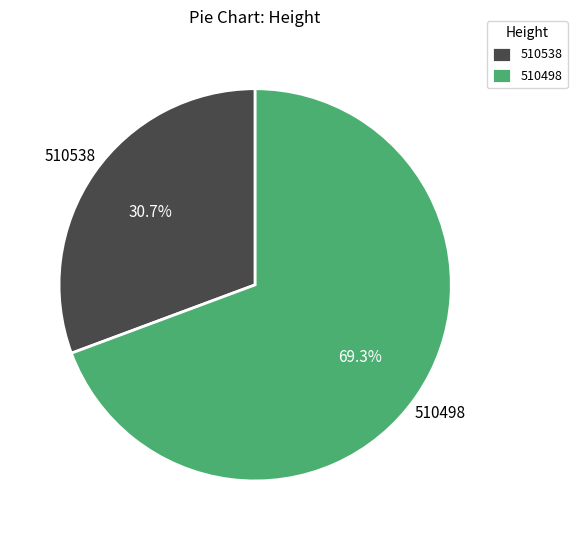

Count the number of slices in the pie.

2